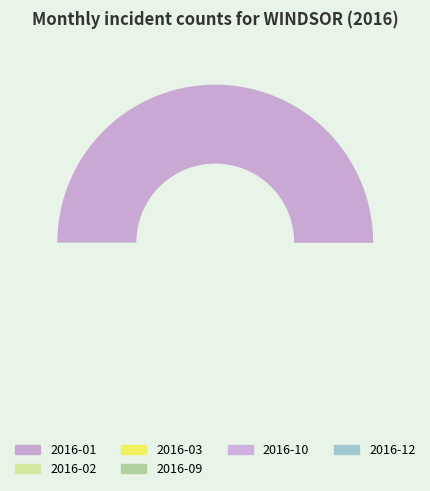

True or false: 2016-08 accounts for 8% of the total.

False